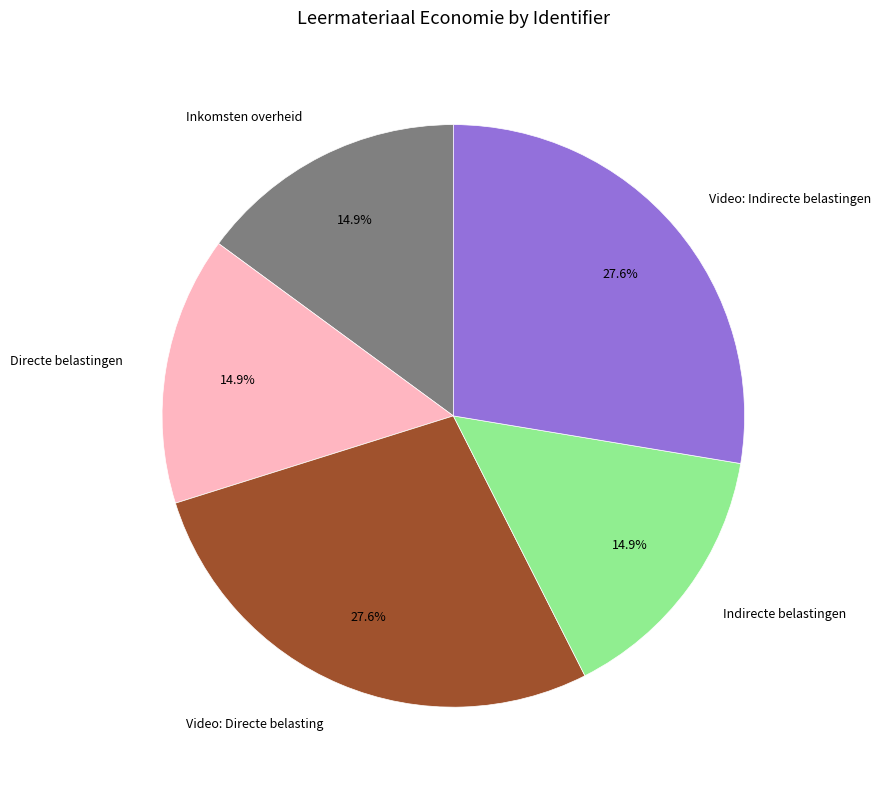

To the nearest percent, what is the difference between the largest and smallest slice percentages?

13%